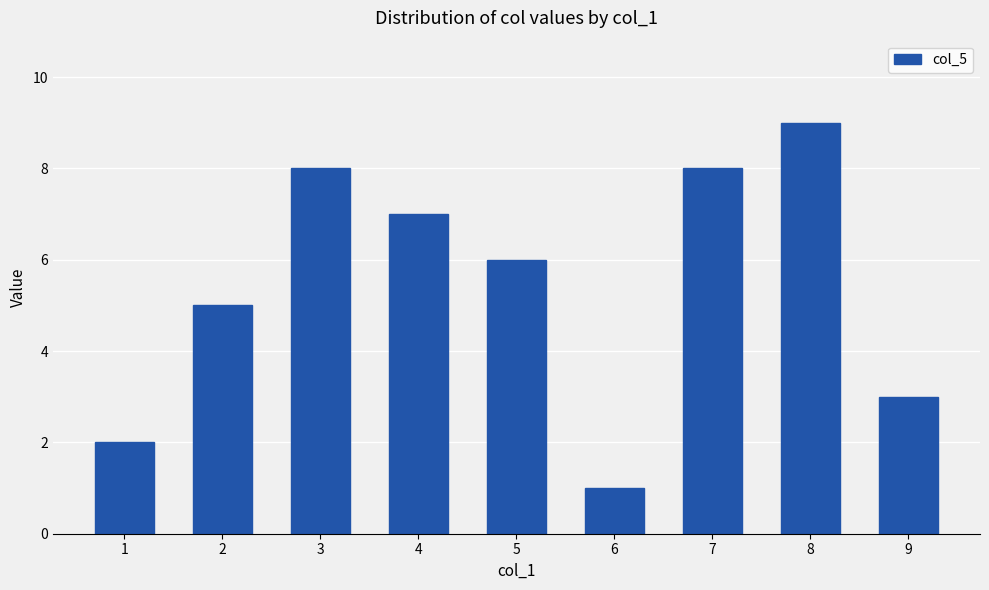

What is the change in value from 4 to 9?

-4